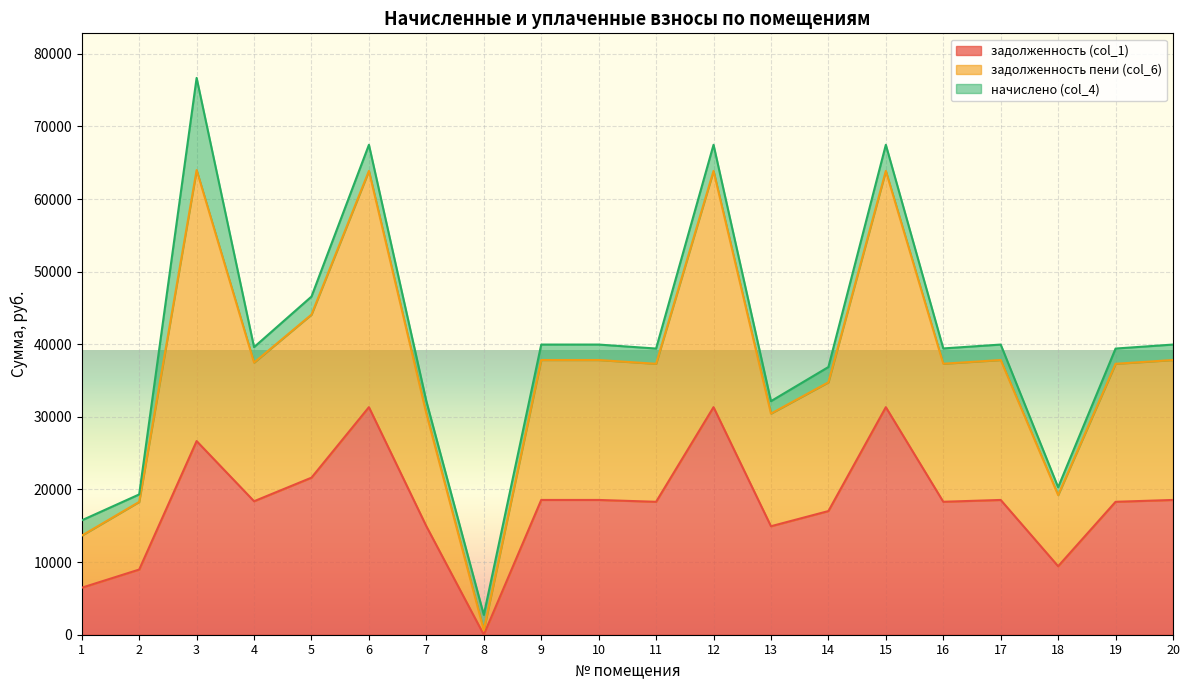

What is the highest value of the задолженность (col_1) series?

31337.1